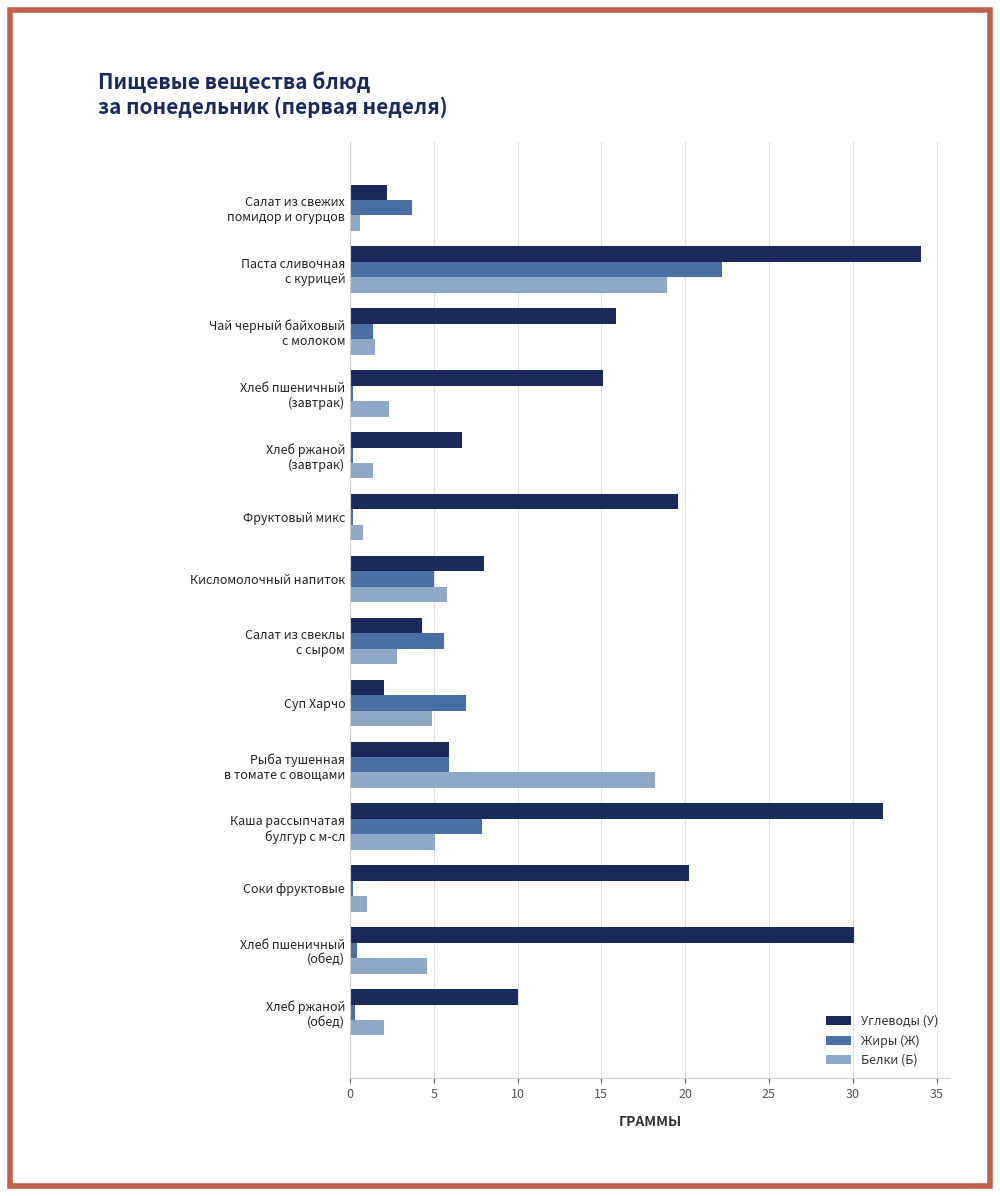

The Углеводы (У) series shows 19.6 at Фруктовый микс. True or false?

True